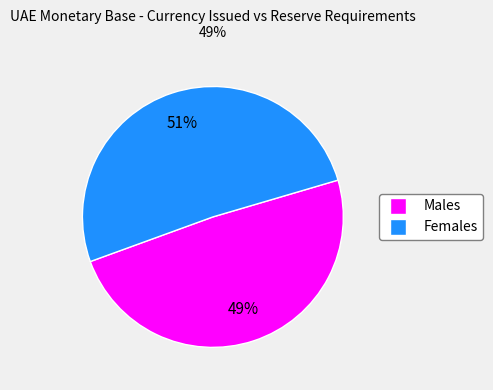

Count the number of slices in the pie.

2